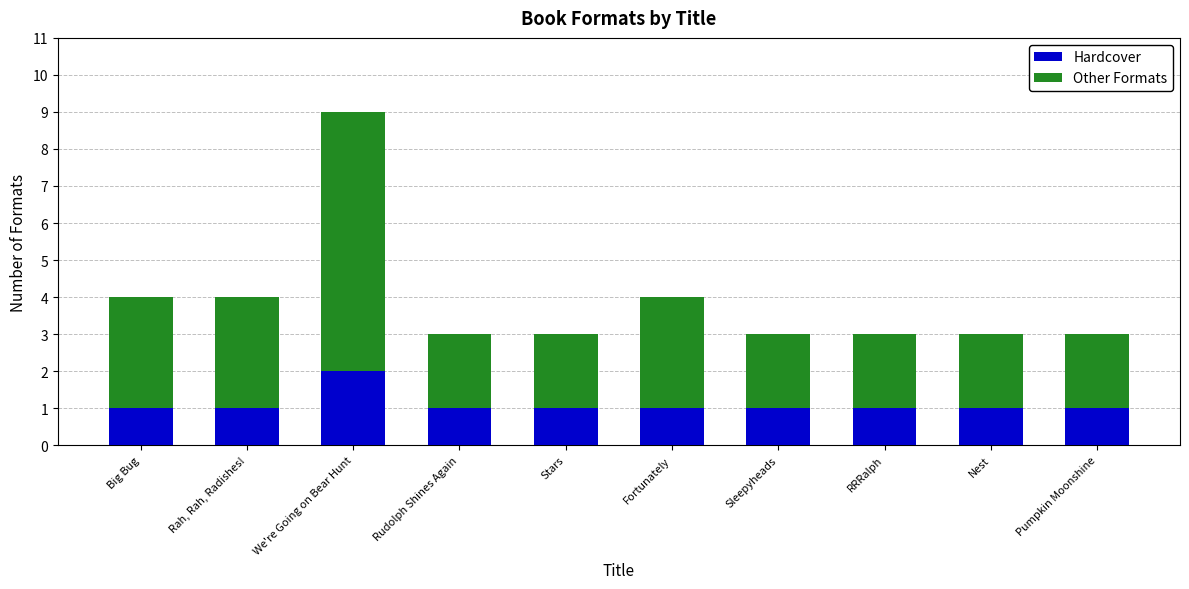

True or false: Hardcover has a value of 1 at Fortunately.

True